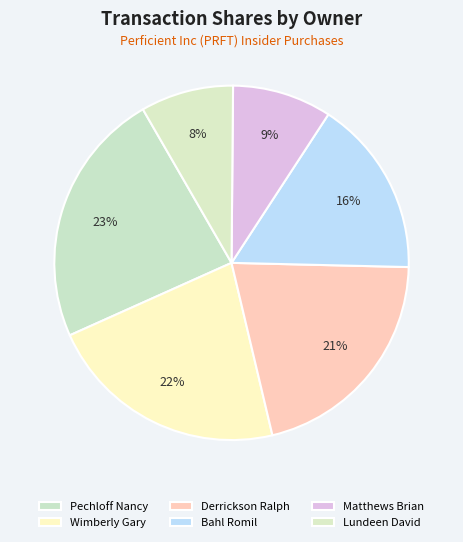

Which slice is the smallest?

Lundeen David